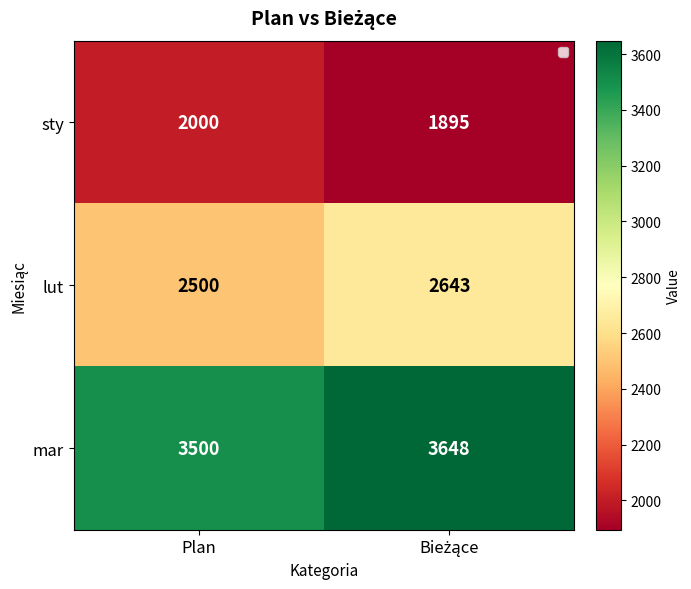

The value of lut at Plan is 2500. True or false?

True